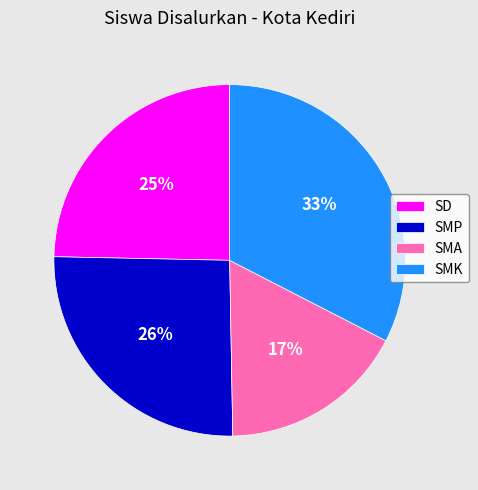

Which slice is the largest?

SMK